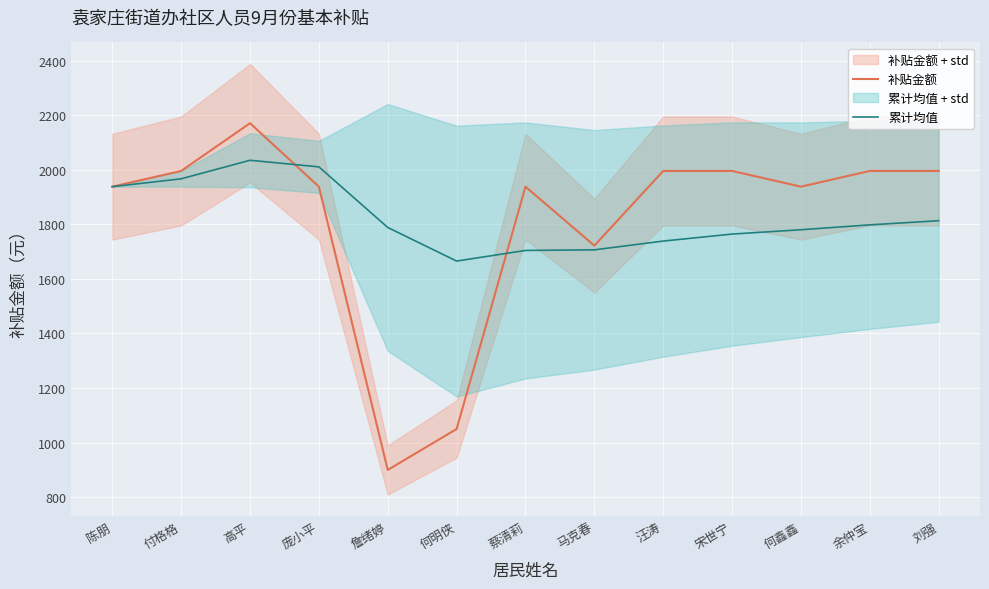

True or false: 累计均值 has a value of 1292.5 at 陈朋.

False